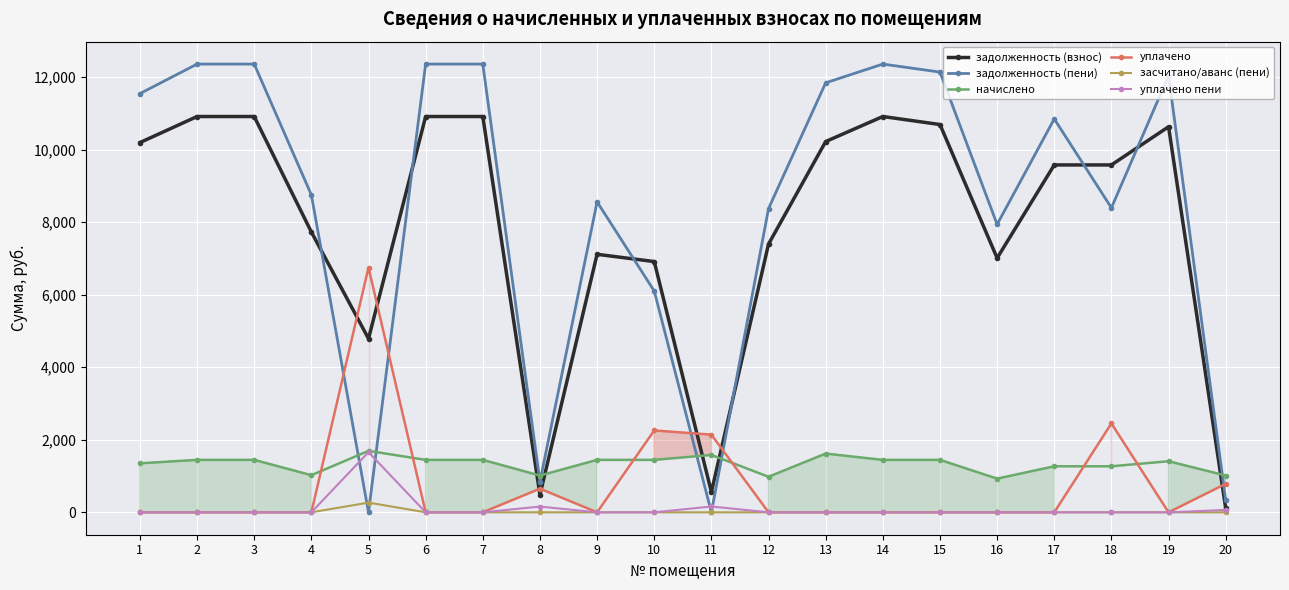

How many lines are shown in the chart?

6